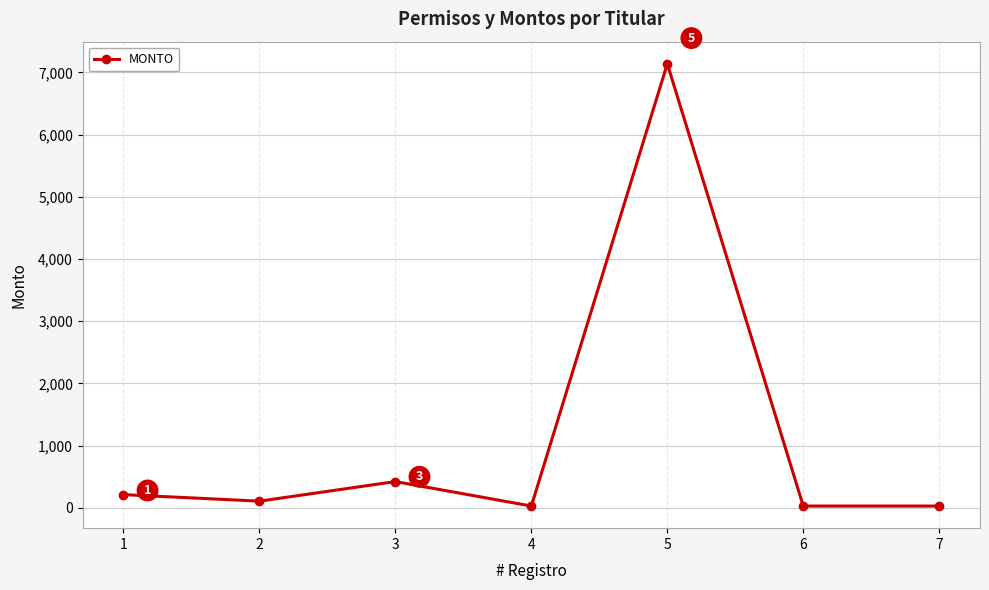

True or false: there are more than 0 points higher than both neighbors.

True